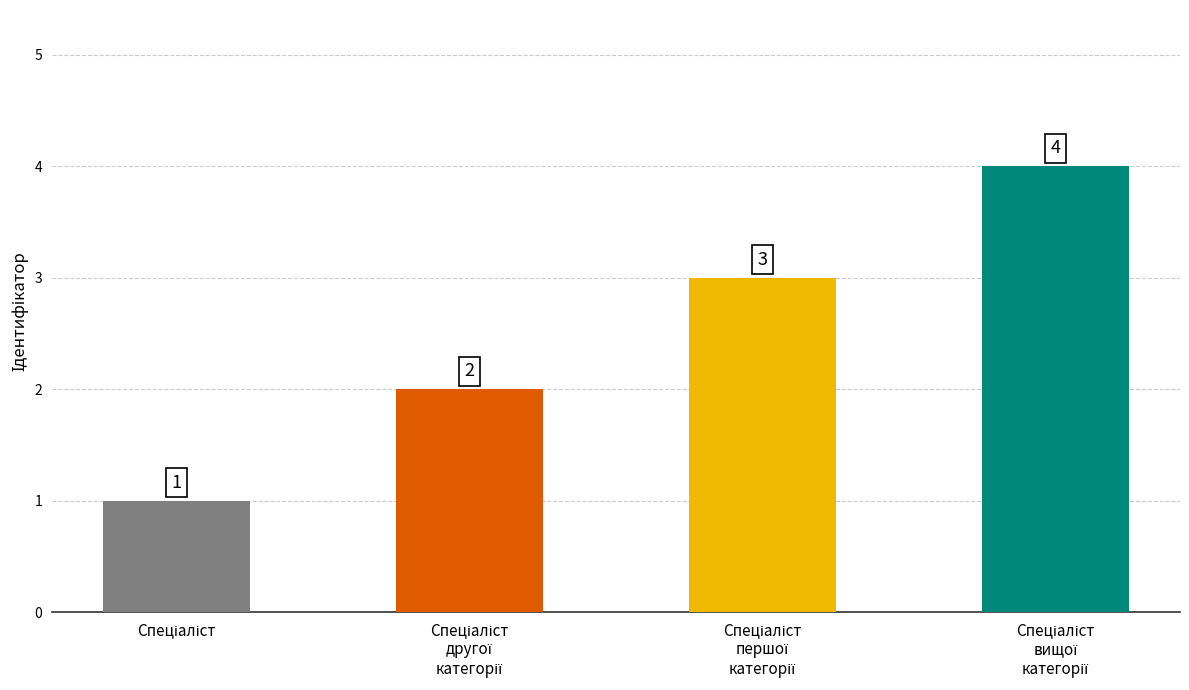

What is the value of the 1st bar from the left?

1